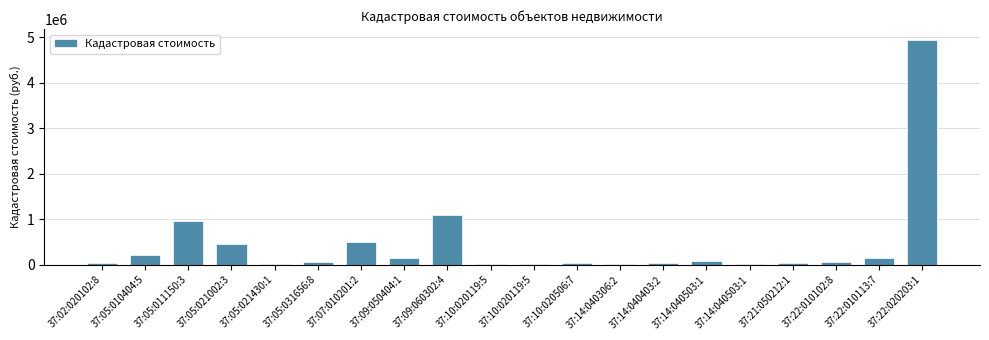

Does the chart contain stacked bars?

No